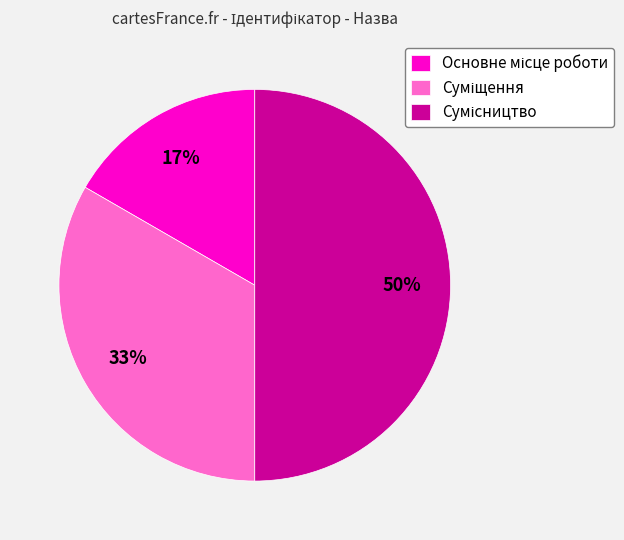

To the nearest percent, what is the difference between the largest and smallest slice percentages?

33%